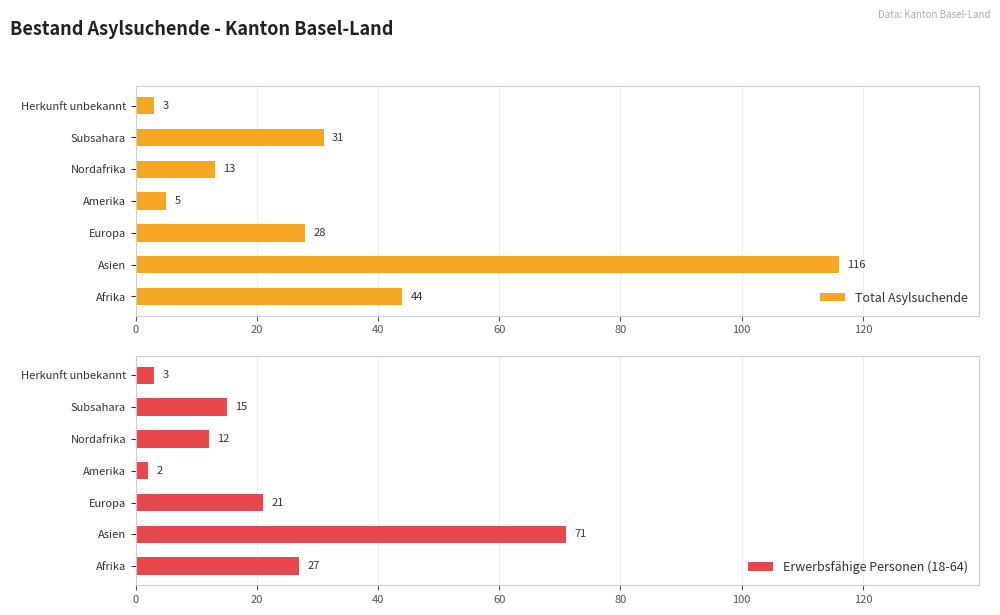

What is the difference between the second highest and minimum values in the Total Asylsuchende series?

41